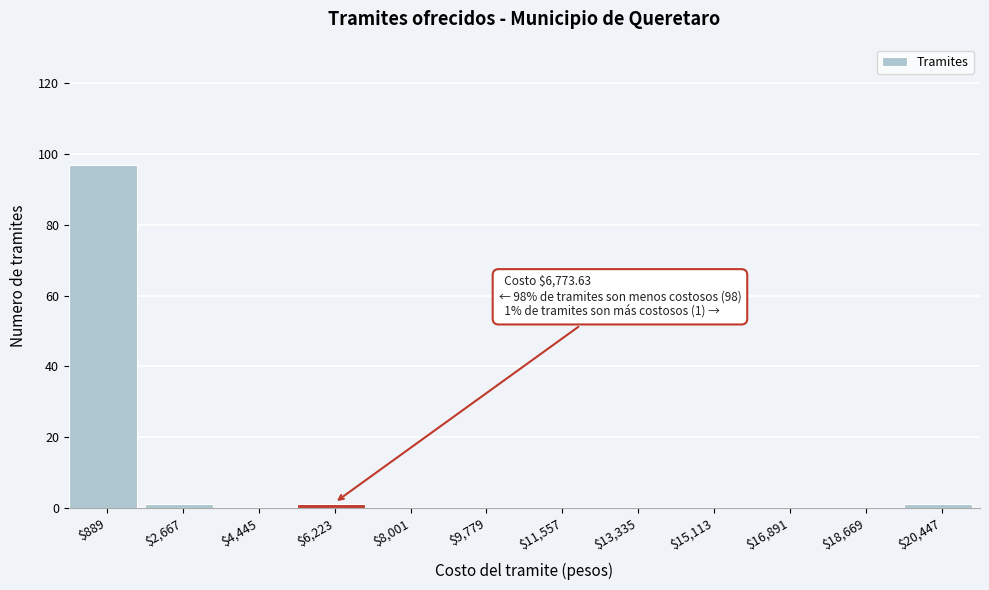

Which range on the x-axis has the tallest bar?

0 to 1800